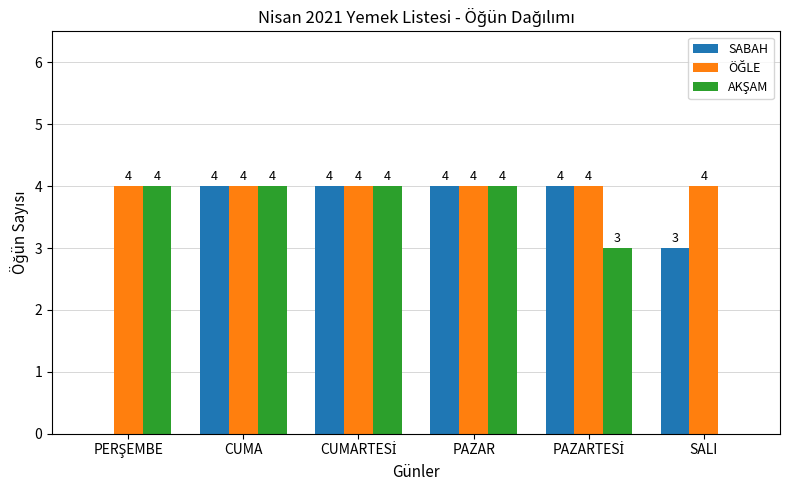

Where is SABAH nearest to the value 2?

SALI